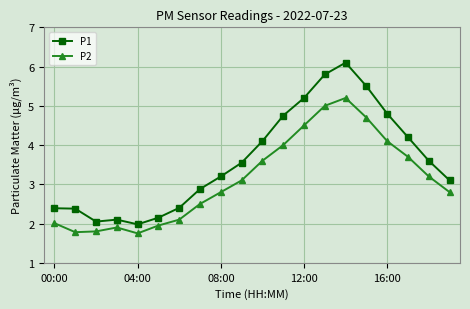

At how many categories does at least one series exceed 5?

4